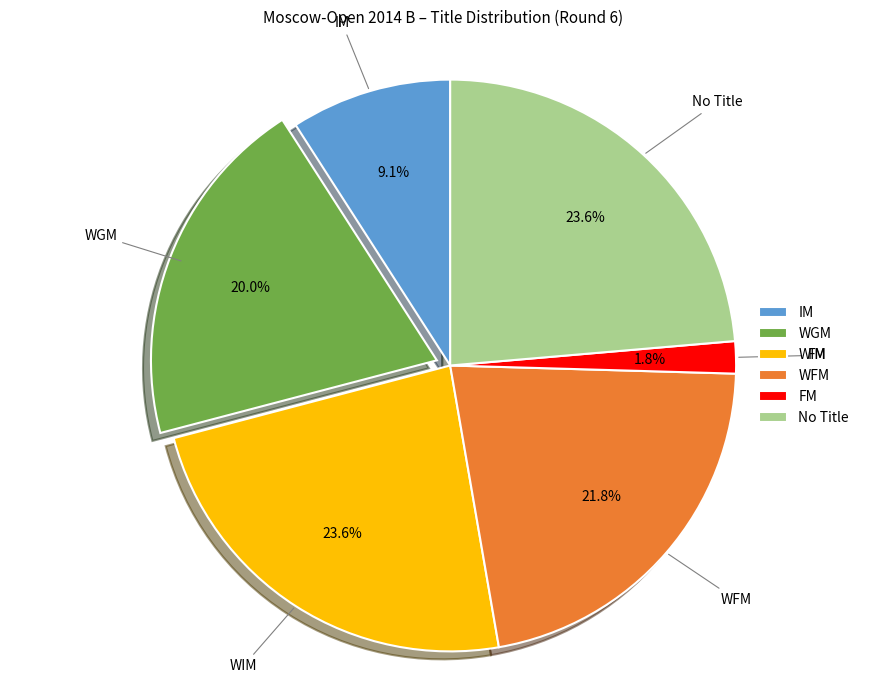

To the nearest percent, what percentage of the pie is WIM?

24%